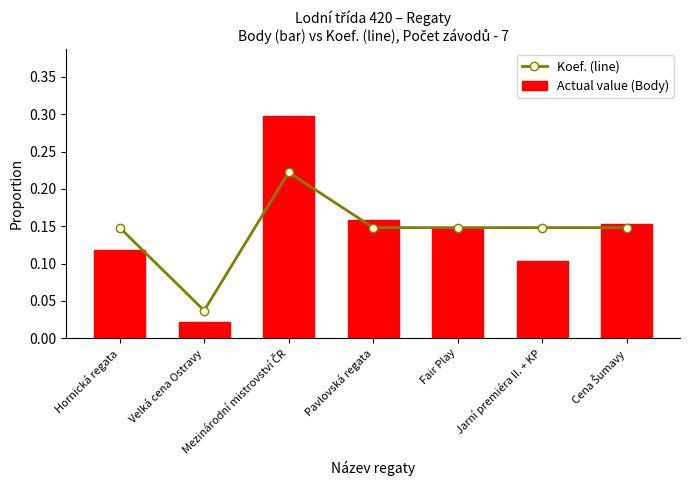

What is the sum of all Actual value (Body) values?

1.0